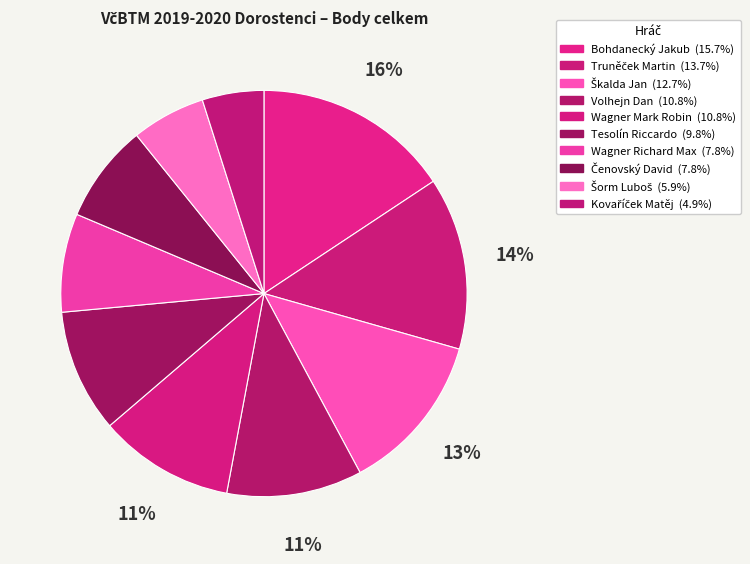

What is the change in value from Šorm Luboš to Kovaříček Matěj?

-15